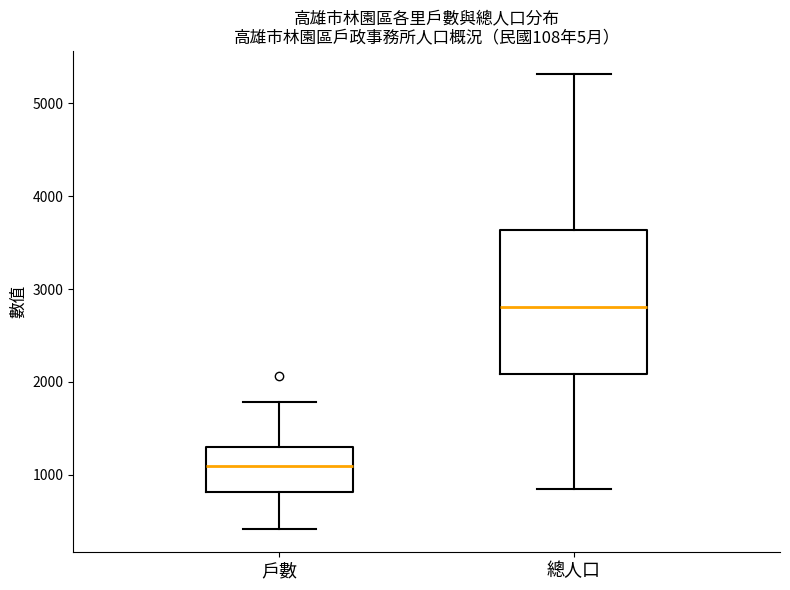

Reading left to right, read every box against the y-axis: the position of its median line, the range the box covers, and the ends of its whiskers. The values are not printed on the chart, so give them approximately, as read against the axis.

戶數: median 1100, box 800 to 1300, whiskers 400 to 1800
總人口: median 2800, box 2100 to 3600, whiskers 800 to 5300